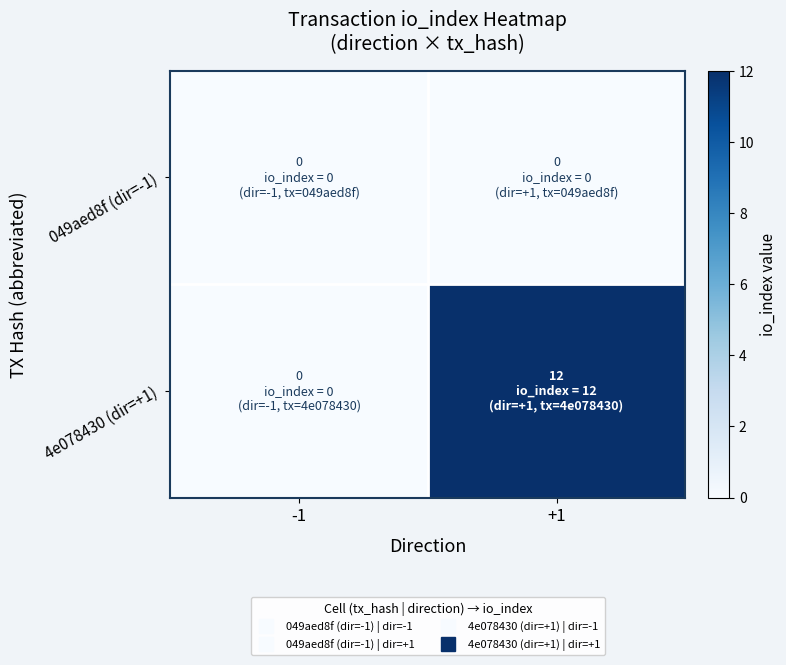

What is the greatest value displayed?

12